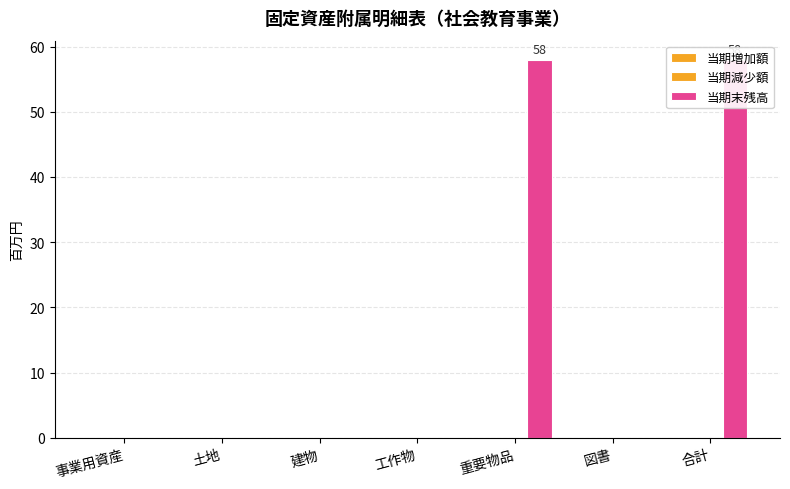

What is the sum of all 当期末残高 values?

116